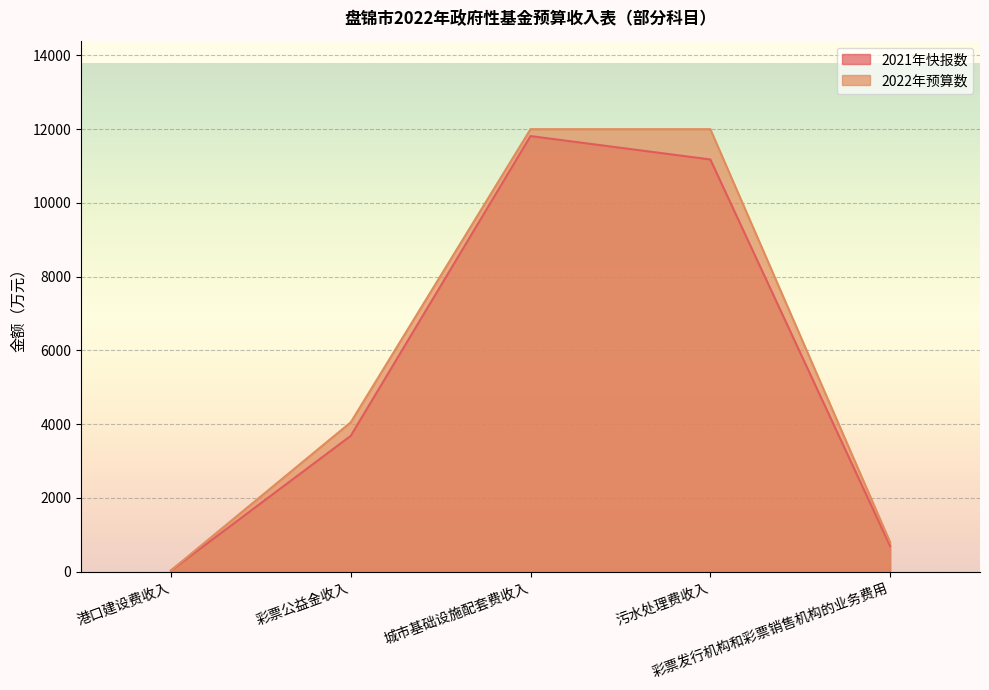

What is the maximum value for 2021年快报数?

11813